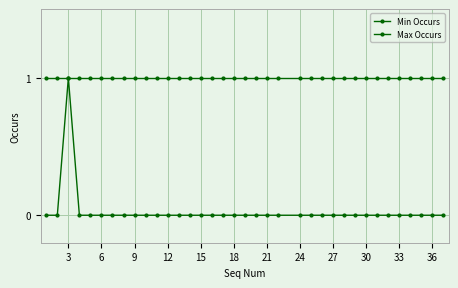

How many categories are shown in the chart?

36